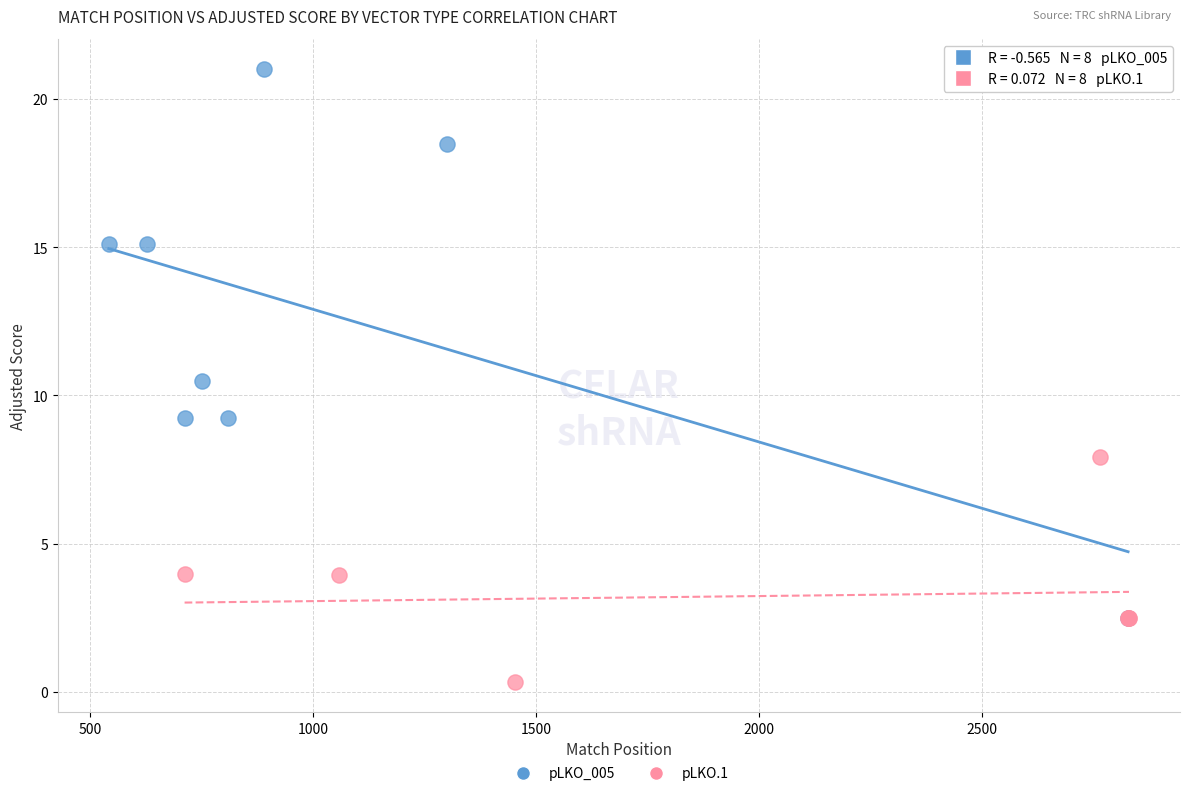

Which series contains the highest Y value?

pLKO_005